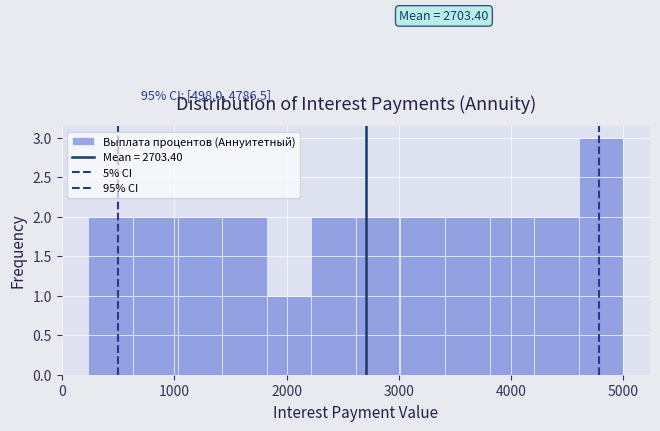

Read against the x-axis, roughly where is the centre of the tallest bar?

4800